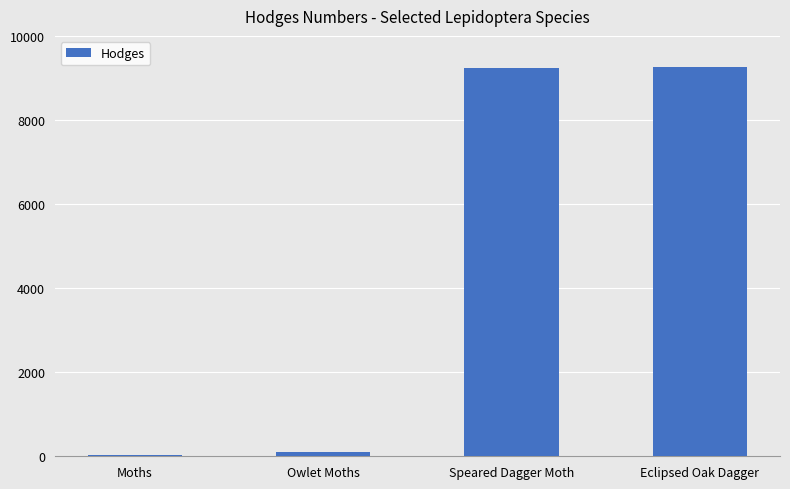

Does the chart contain stacked bars?

No